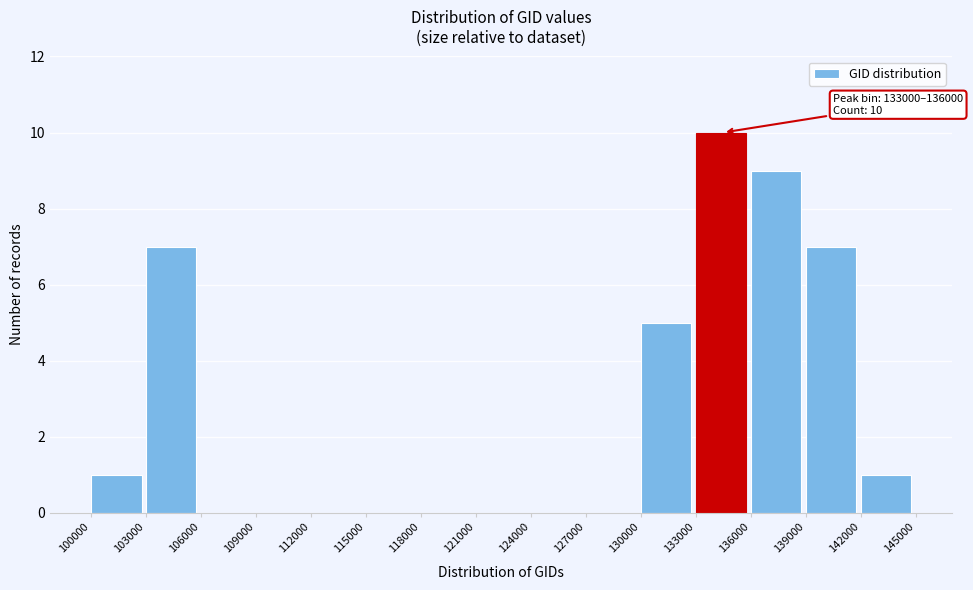

Which range on the x-axis has the tallest bar?

133000 to 136000